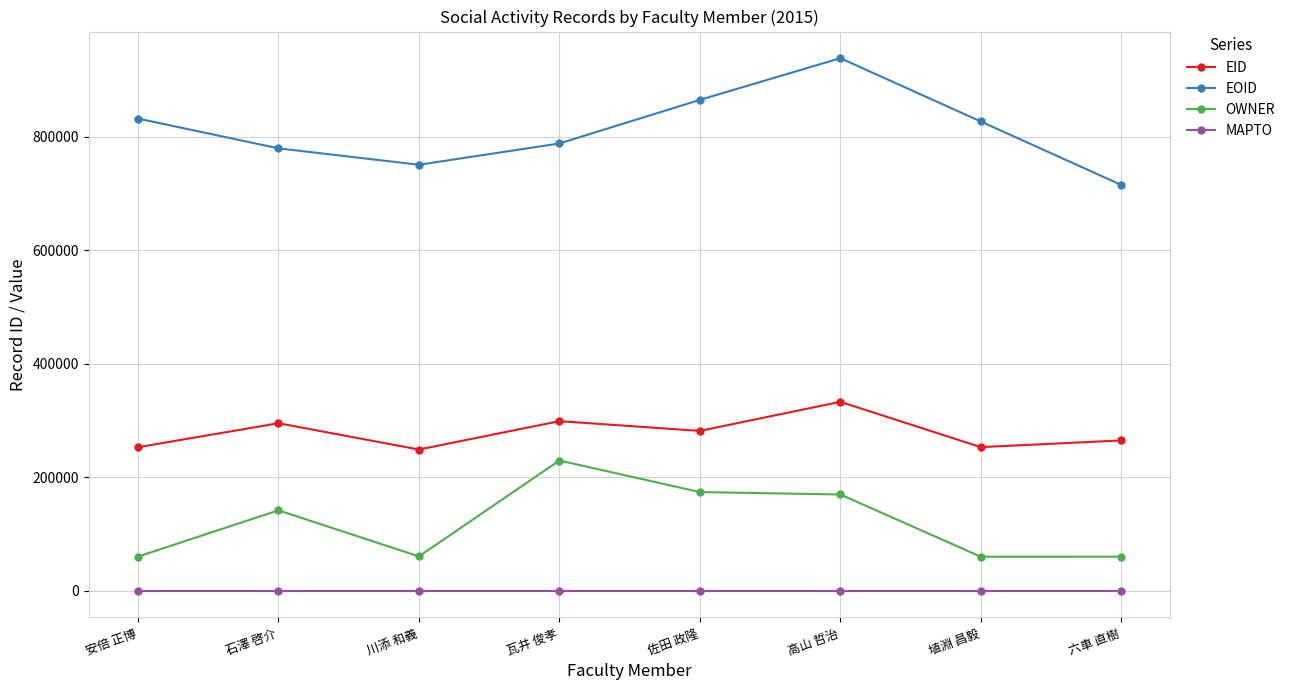

True or false: EOID and EID cross at least once.

False